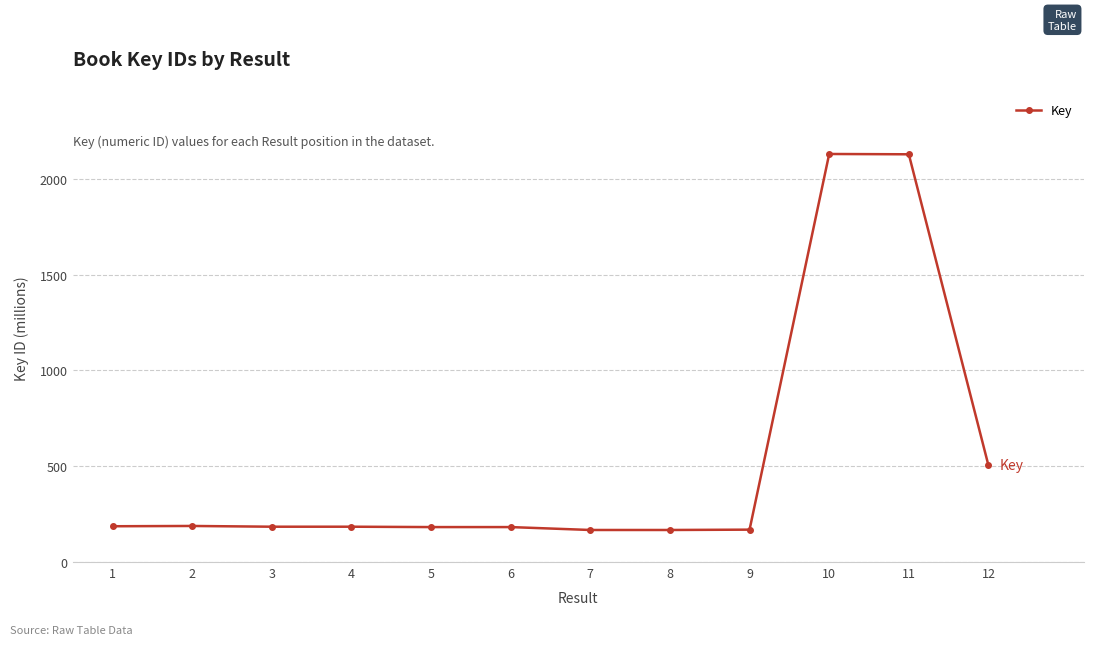

Is it true that the value at 8 is 87.1?

False